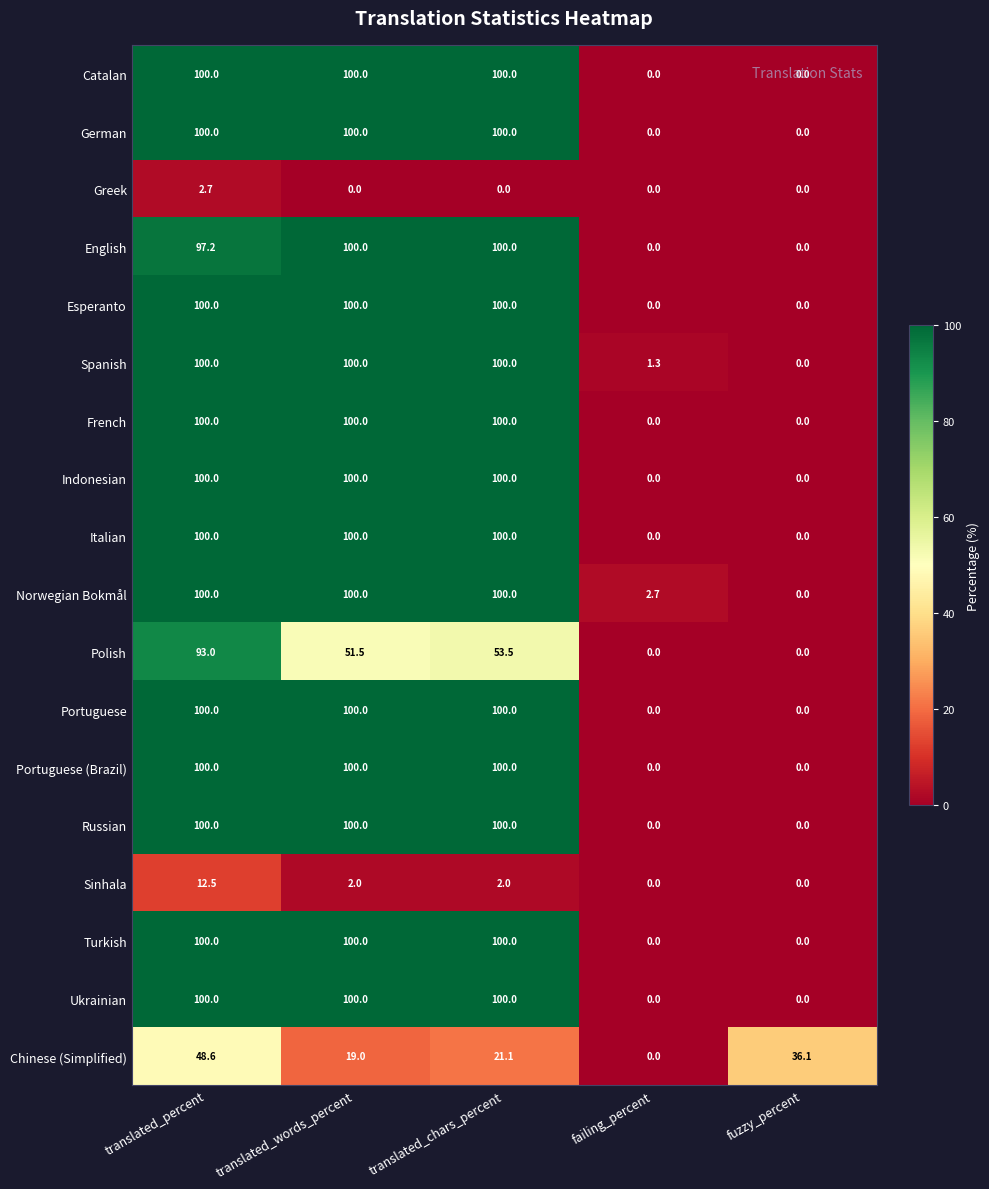

What is the sum of the Russian values at translated_percent and failing_percent?

100.0